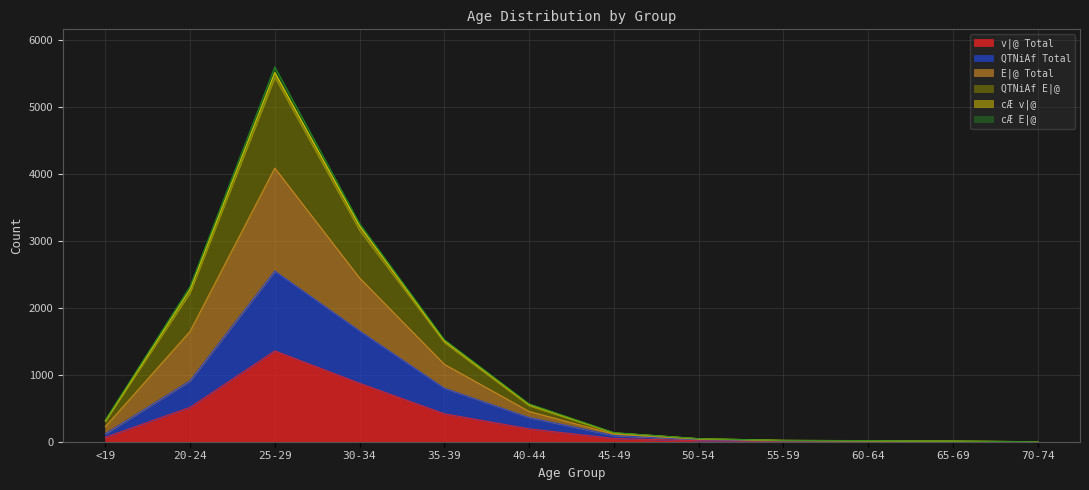

Which has a higher value, 50-54 or 25-29?

25-29